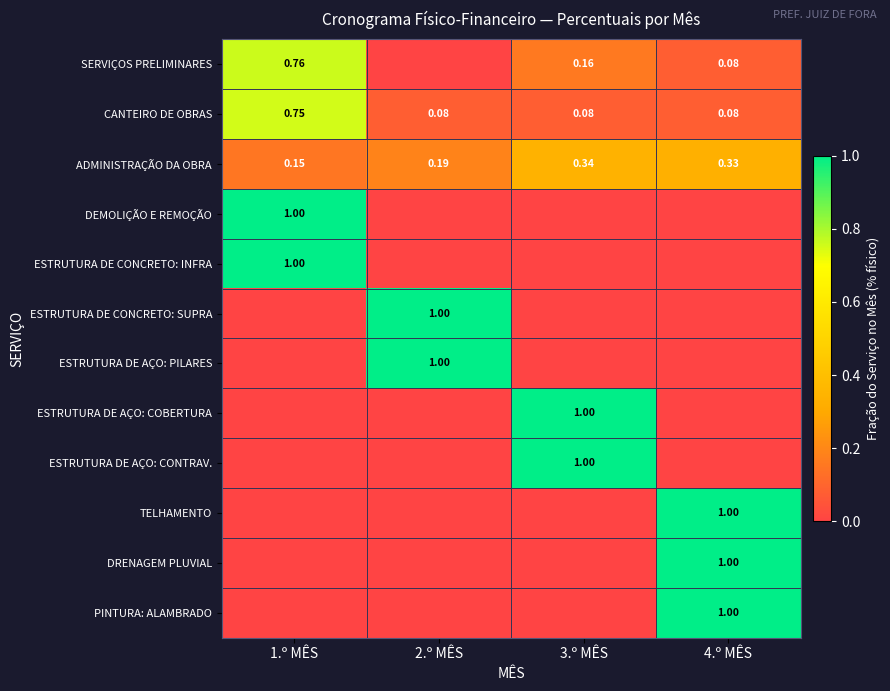

The ADMINISTRAÇÃO DA OBRA series shows 0.3 at 3.º MÊS. True or false?

True